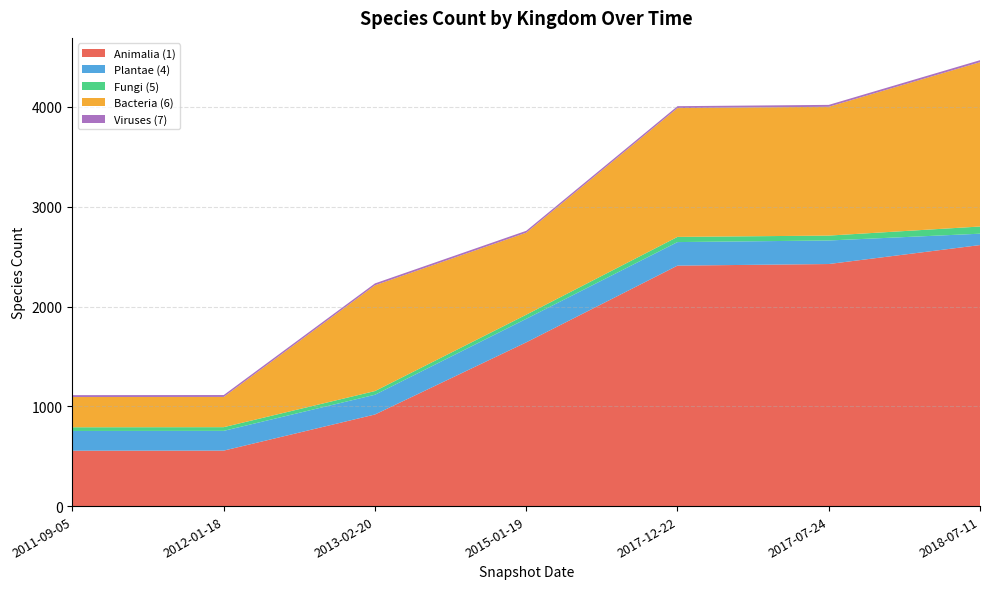

Reading right to left, list all the values displayed in this chart.

Animalia (1): 2018-07-11=2616	2017-07-24=2426	2017-12-22=2410	2015-01-19=1641	2013-02-20=918	2012-01-18=556	2011-09-05=555
Plantae (4): 2018-07-11=114	2017-07-24=236	2017-12-22=236	2015-01-19=236	2013-02-20=198	2012-01-18=198	2011-09-05=198
Fungi (5): 2018-07-11=72	2017-07-24=49	2017-12-22=52	2015-01-19=41	2013-02-20=37	2012-01-18=37	2011-09-05=37
Bacteria (6): 2018-07-11=1647	2017-07-24=1291	2017-12-22=1291	2015-01-19=822	2013-02-20=1060	2012-01-18=303	2011-09-05=303
Viruses (7): 2018-07-11=20	2017-07-24=19	2017-12-22=19	2015-01-19=19	2013-02-20=19	2012-01-18=19	2011-09-05=19